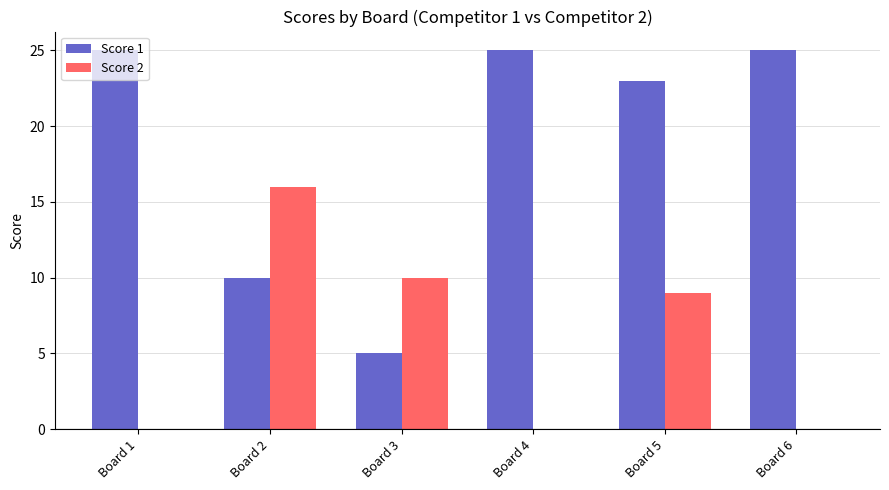

Is the value of Score 1 at Board 5 greater than the value of Score 2 at Board 1?

Yes